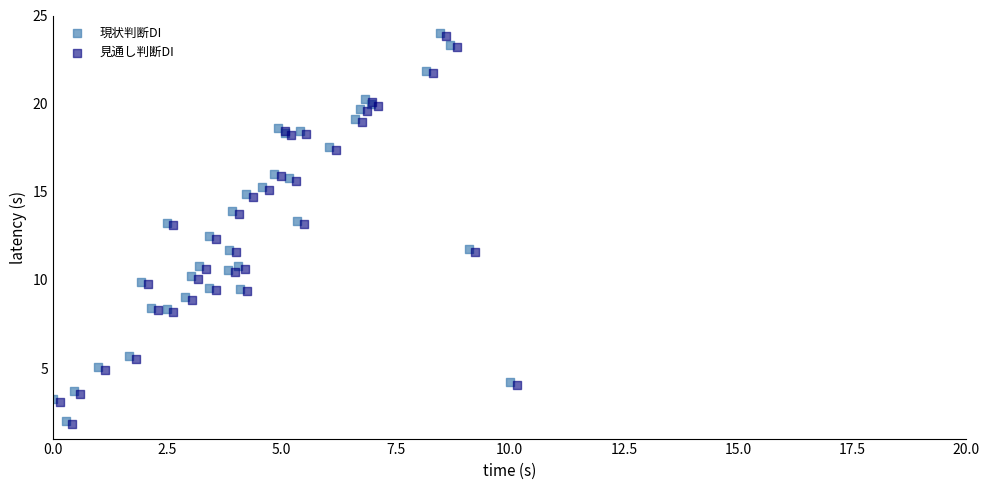

What are all the series names shown in the legend?

現状判断DI, 見通し判断DI